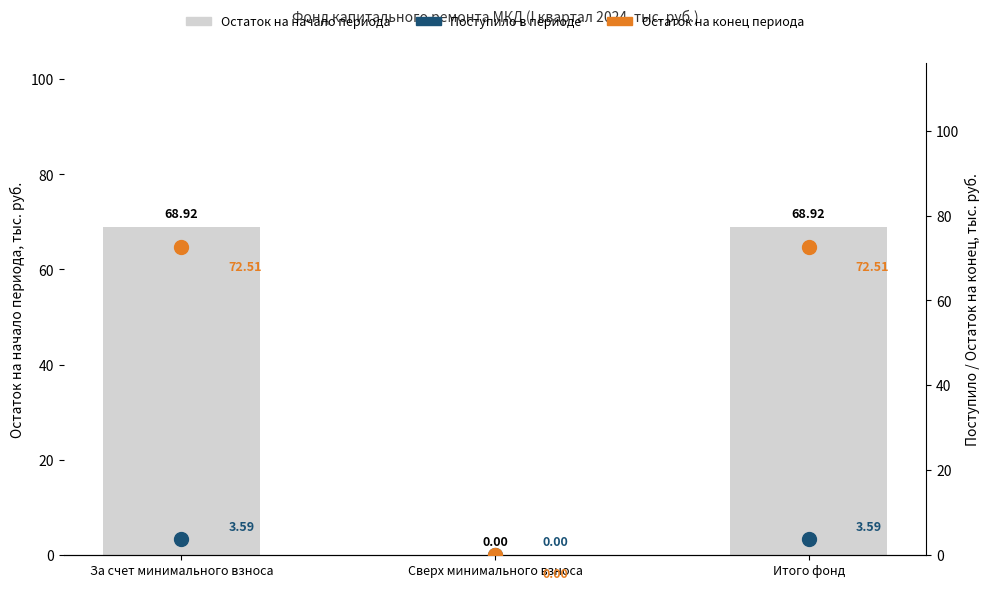

Which series has the largest total across all categories?

Остаток на конец периода